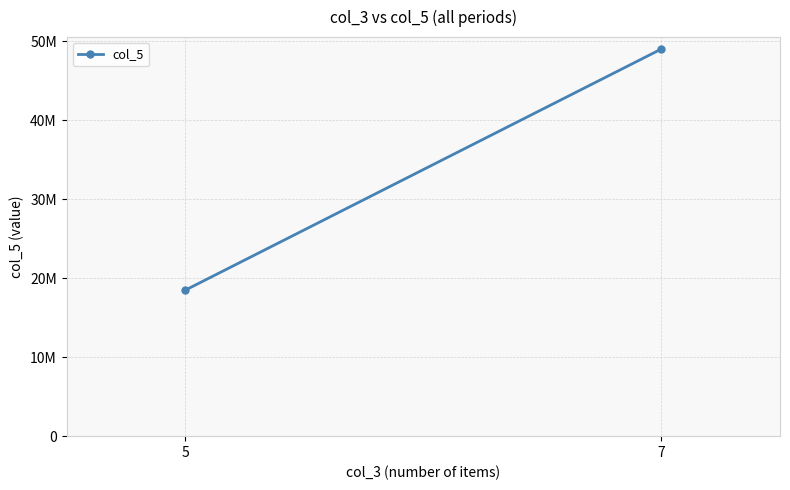

What is the difference between the maximum and minimum values?

30500000